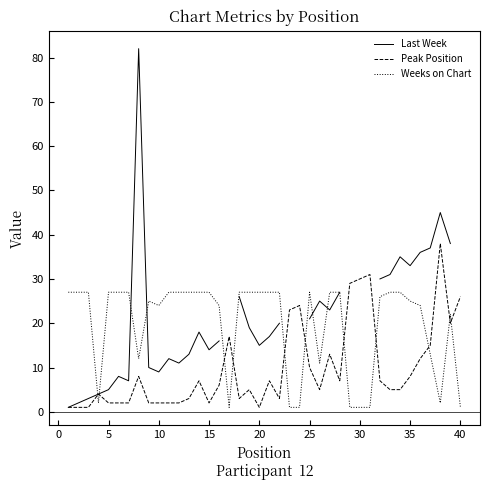

Is it true that Weeks on Chart equals 9 at 35?

False